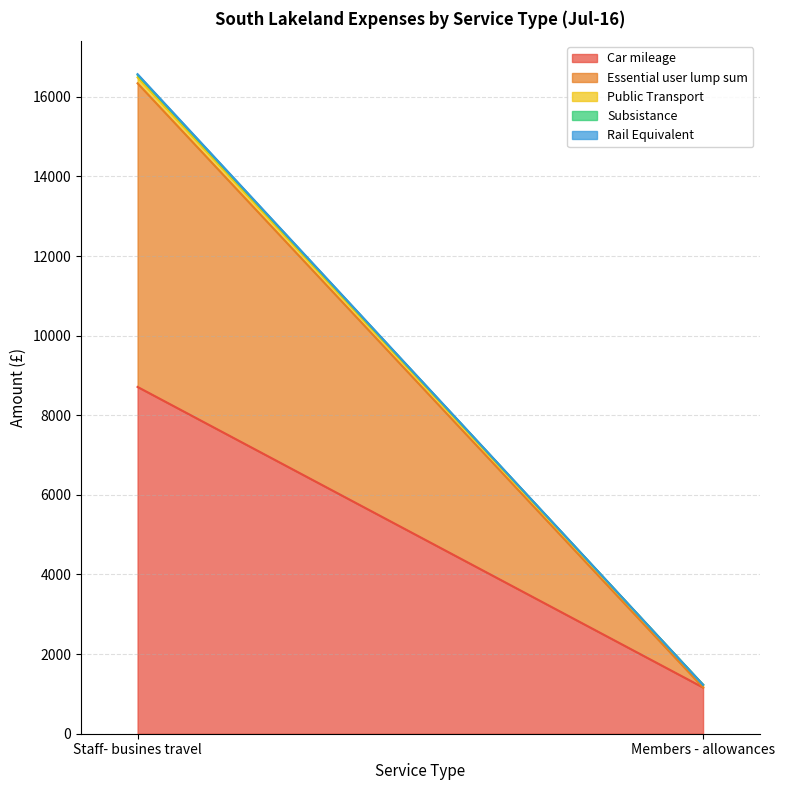

Reading right to left, transcribe all the data shown in this chart.

Car mileage: 1161.0	8711.0
Essential user lump sum: 0.0	7627.4
Public Transport: 69.3	149.2
Subsistance: 0.0	62.6
Rail Equivalent: 0.0	18.0